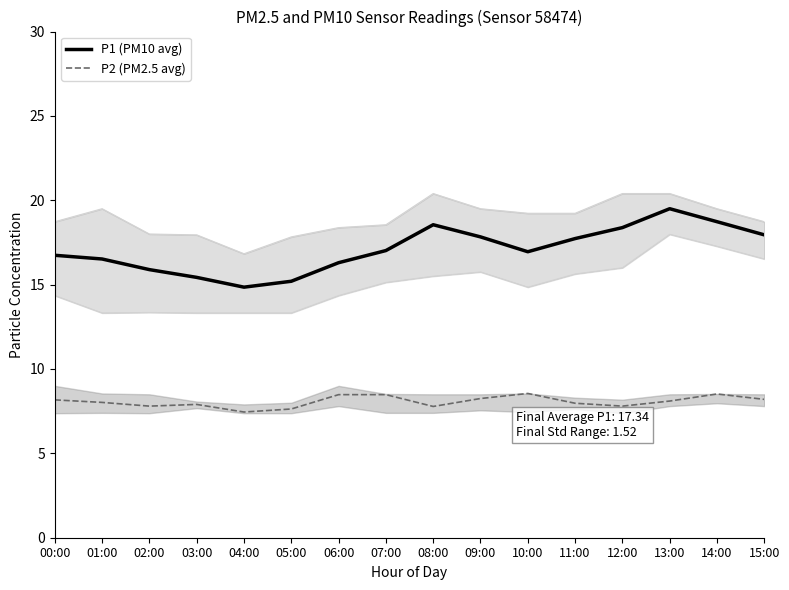

Reading left to right, extract all data points from this chart.

P1 (PM10 avg): 00:00=16.7	01:00=16.5	02:00=15.9	03:00=15.4	04:00=14.8	05:00=15.2	06:00=16.3	07:00=17.0	08:00=18.6	09:00=17.8	10:00=16.9	11:00=17.7	12:00=18.4	13:00=19.5	14:00=18.7	15:00=17.9
P2 (PM2.5 avg): 00:00=8.2	01:00=8.0	02:00=7.8	03:00=7.9	04:00=7.5	05:00=7.6	06:00=8.5	07:00=8.5	08:00=7.8	09:00=8.2	10:00=8.6	11:00=8.0	12:00=7.8	13:00=8.1	14:00=8.5	15:00=8.2